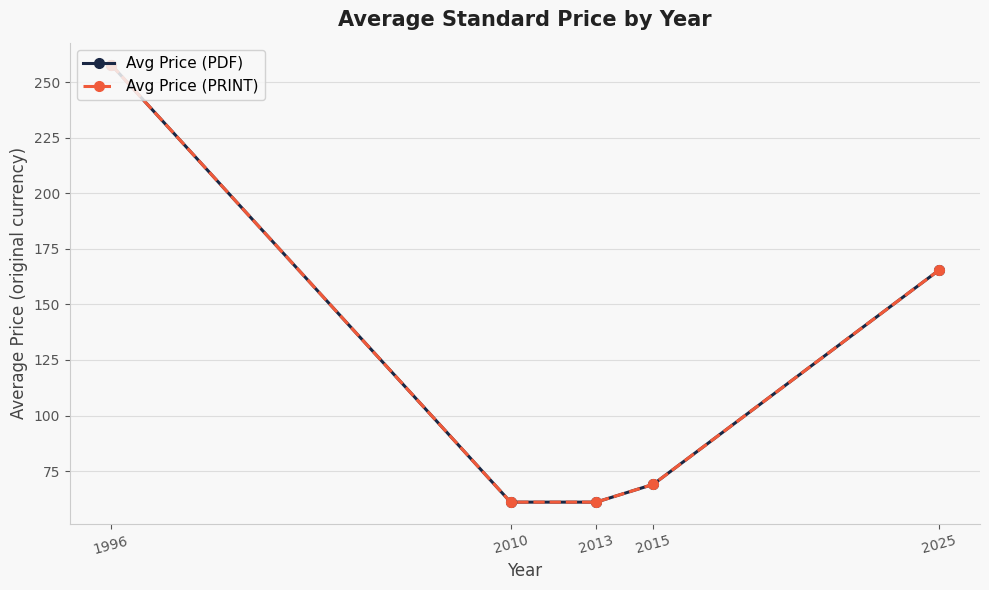

How many lines are shown in the chart?

2